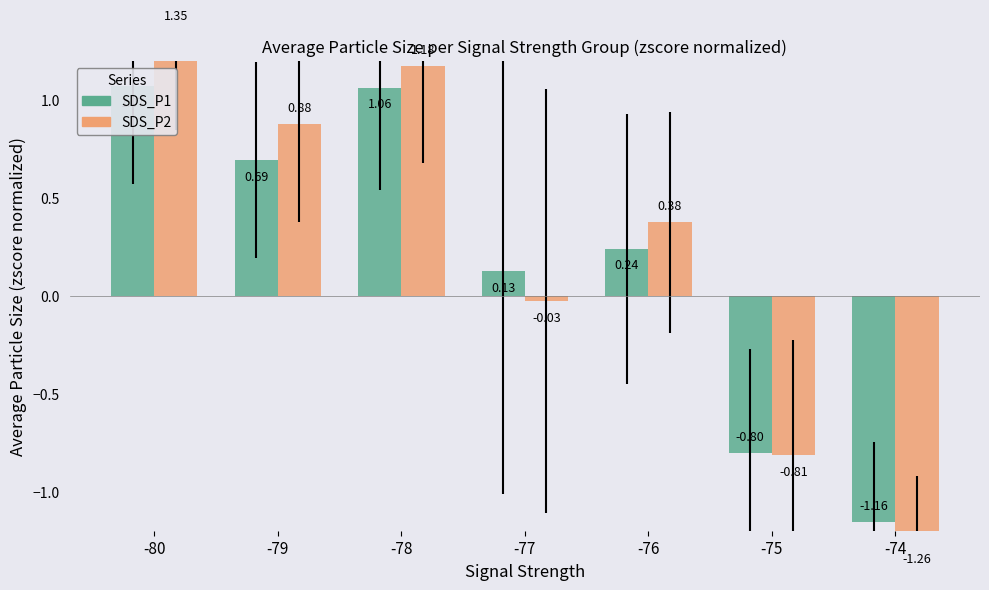

Reading left to right, transcribe all the data shown in this chart.

SDS_P1: 1.1	0.7	1.1	0.1	0.2	-0.8	-1.2
SDS_P2: 1.3	0.9	1.2	-0.0	0.4	-0.8	-1.3